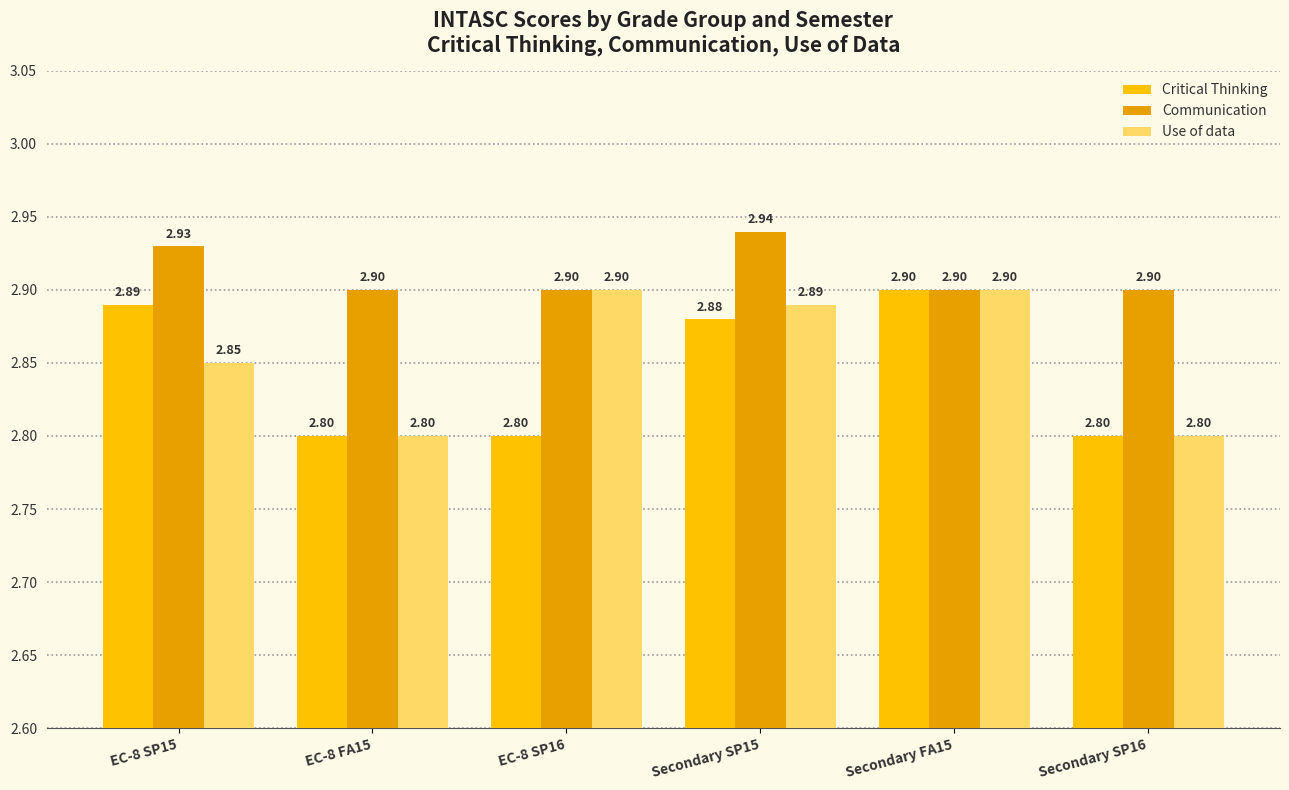

What is the sum of all Use of data values?

17.1